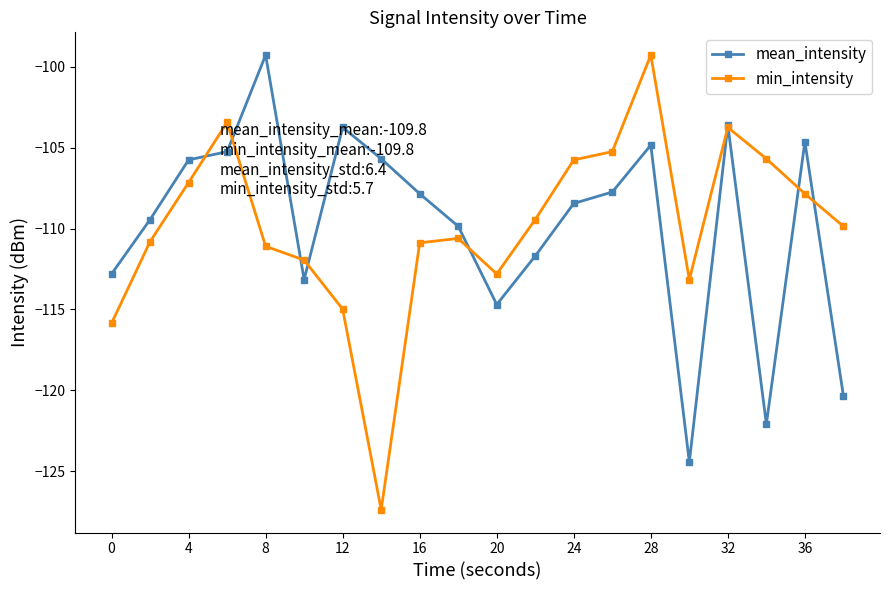

What is the lowest value of the mean_intensity series?

-124.4